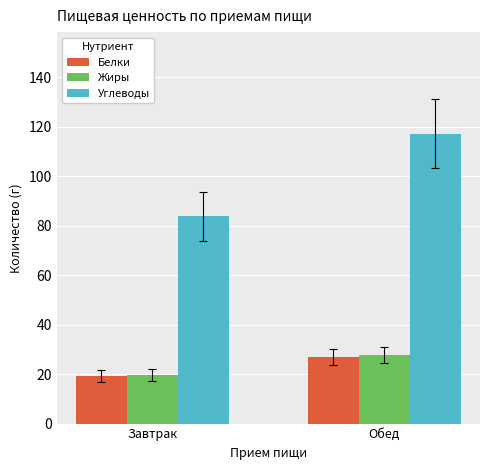

How many groups of bars are there?

2